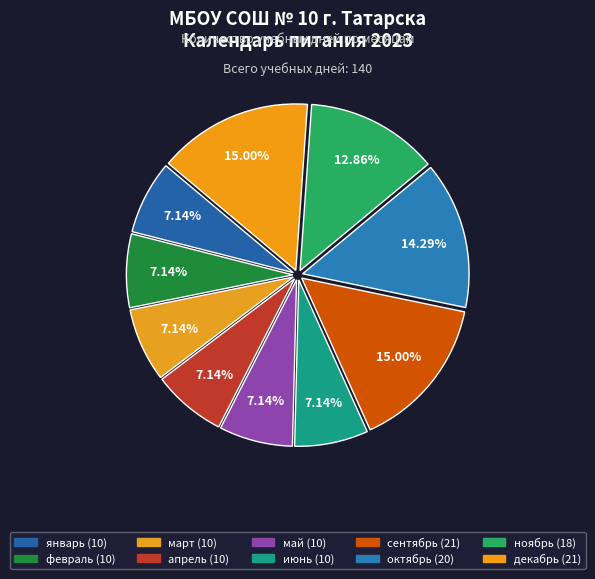

How many segments does this pie chart have?

10